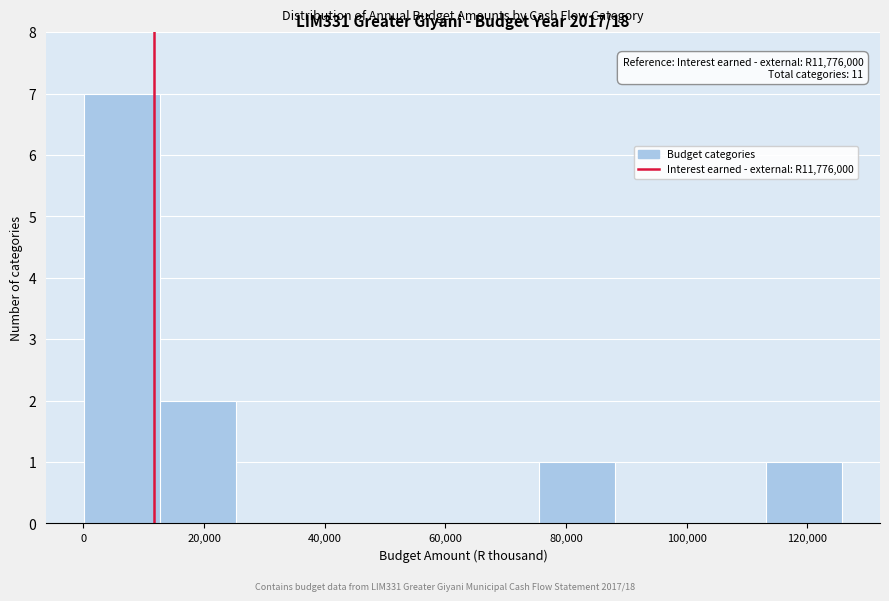

Which range on the x-axis has the tallest bar?

0 to 12000